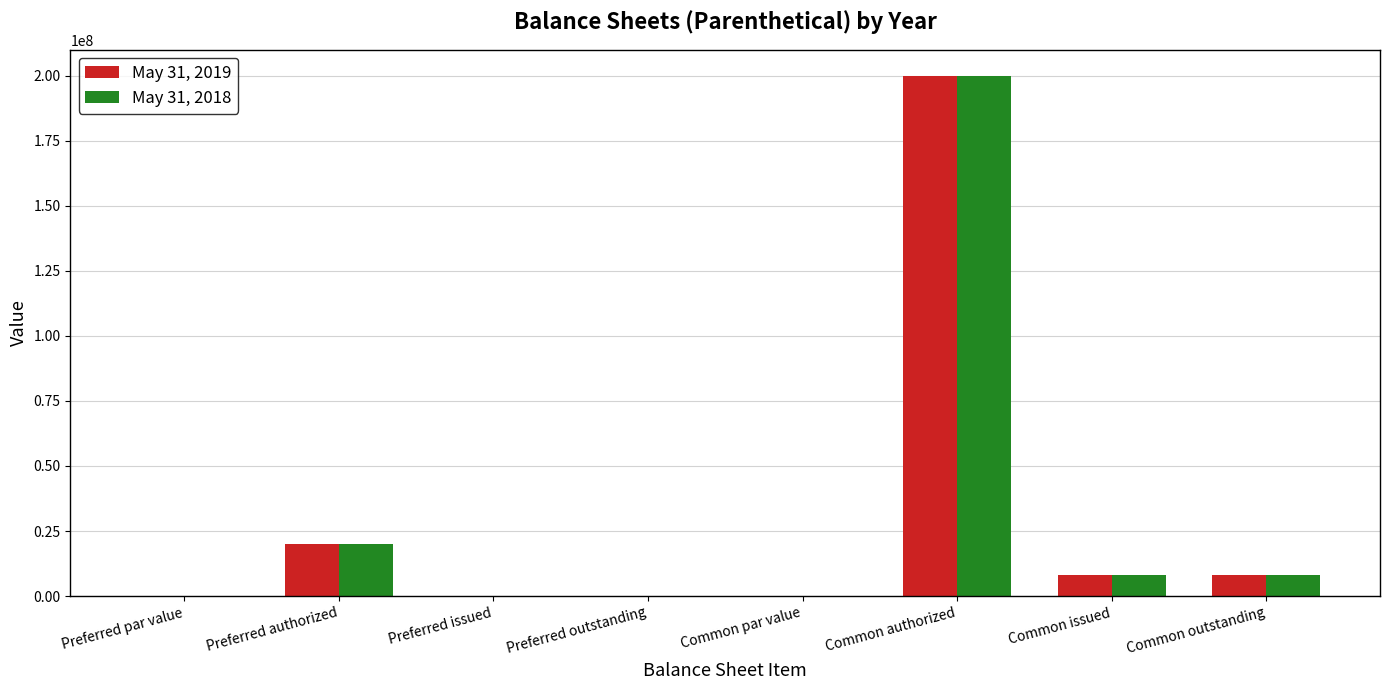

What is the sum of all May 31, 2019 values?

236200000.0